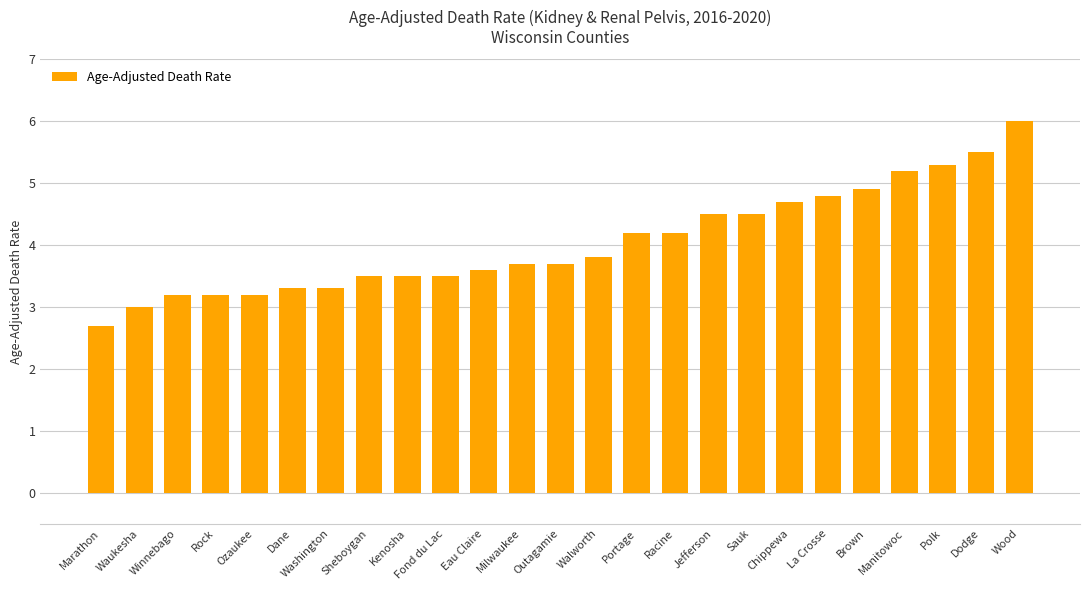

The chart shows a value of 4.5 at Sauk. True or false?

True